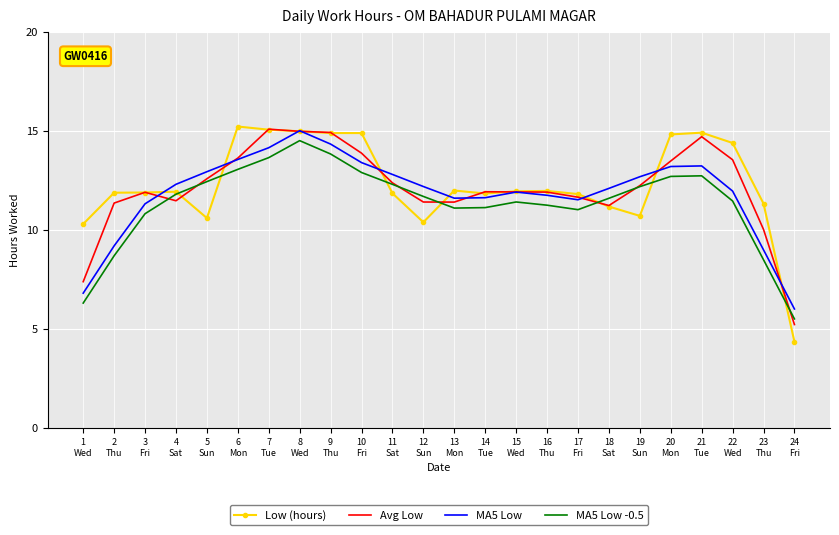

What is the greatest value displayed?

15.2